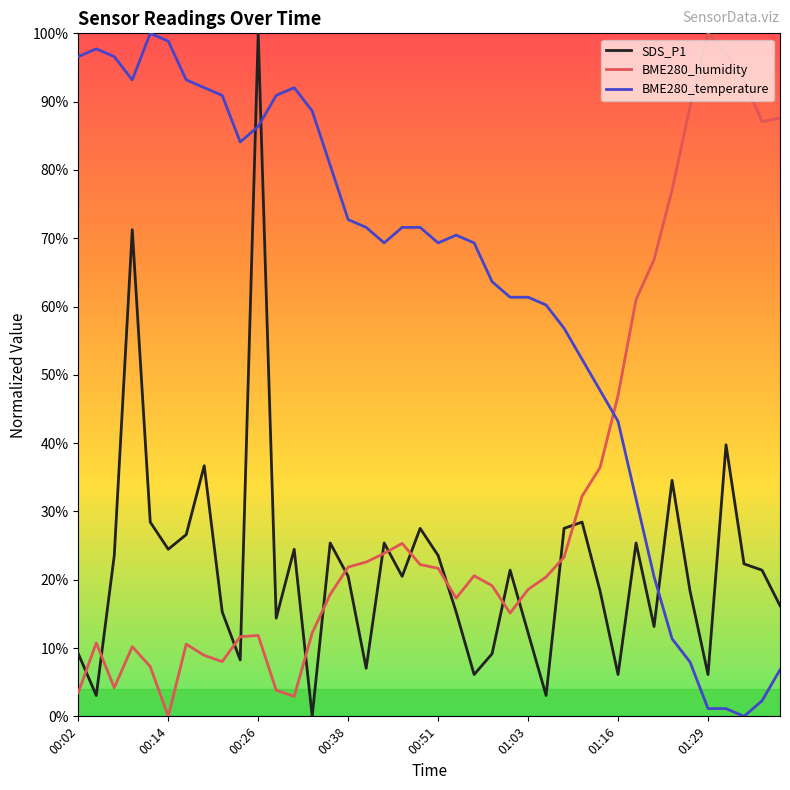

What are all the series names shown in the legend?

SDS_P1, BME280_humidity, BME280_temperature